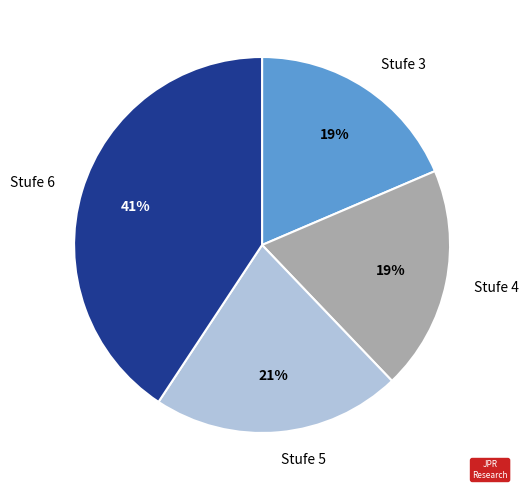

The Stufe 3 slice represents 19% of the pie. True or false?

True